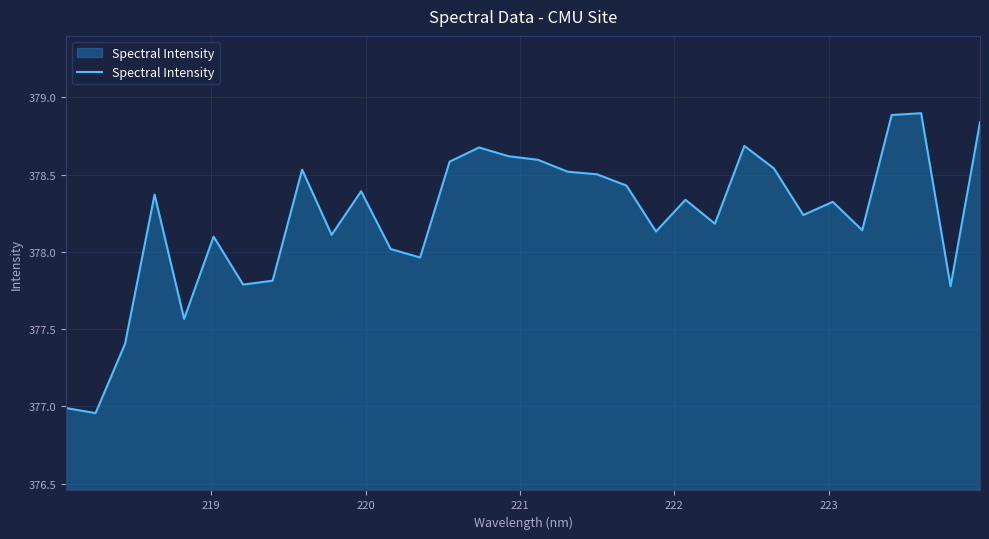

What is the maximum value shown in the chart?

378.9